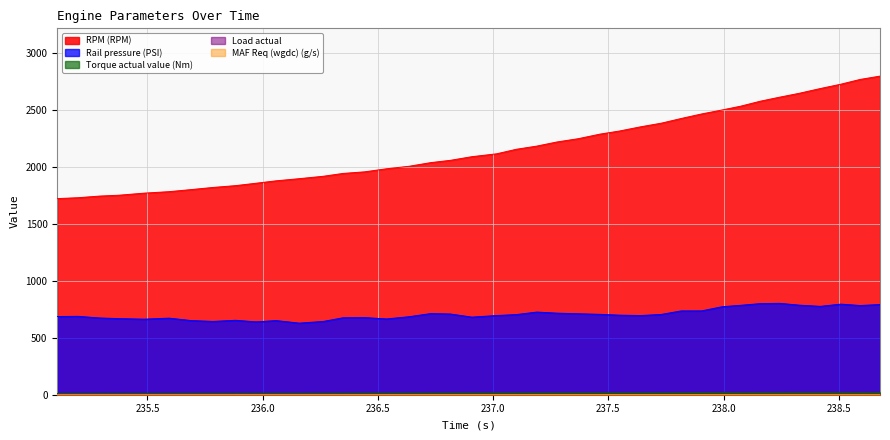

What is the maximum value shown in the chart?

2796.0